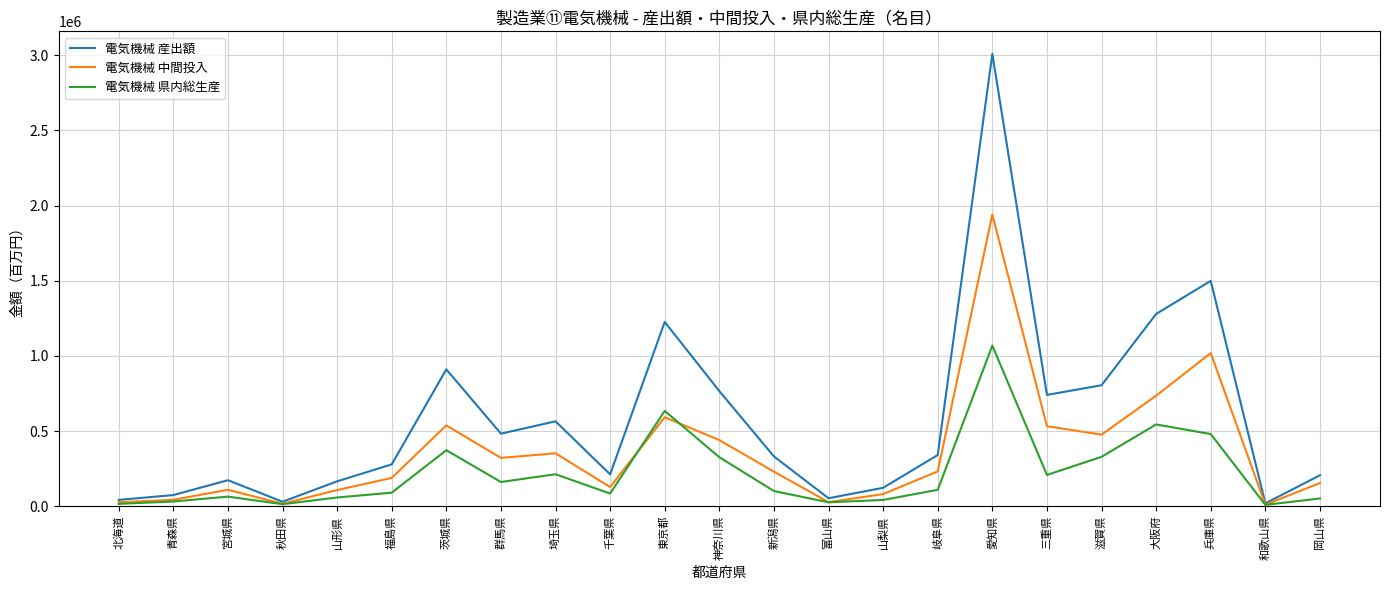

What is the difference between the maximum and second lowest values in the 電気機械 県内総生産 series?

1054817